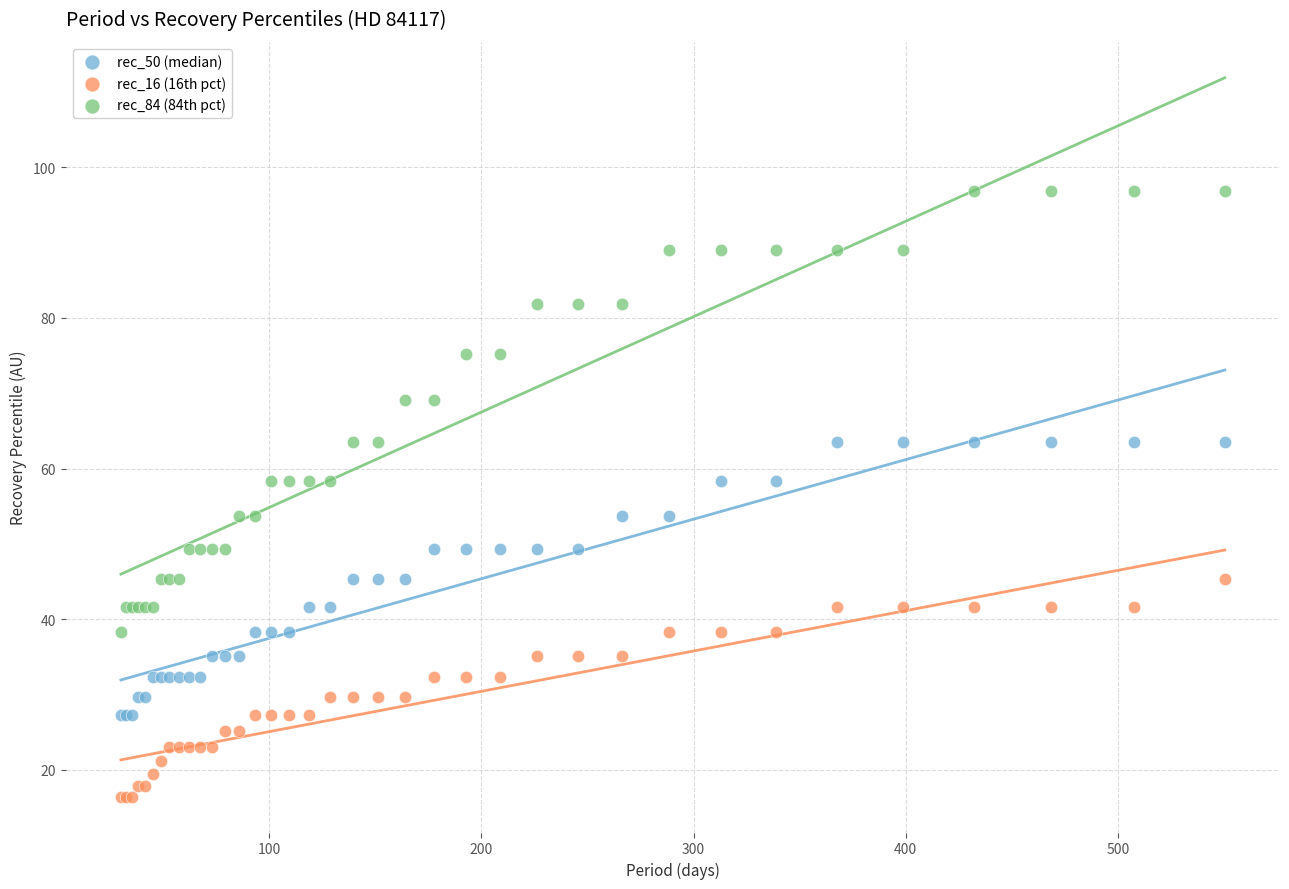

Which series reaches the minimum Y coordinate?

rec_16 (16th pct)